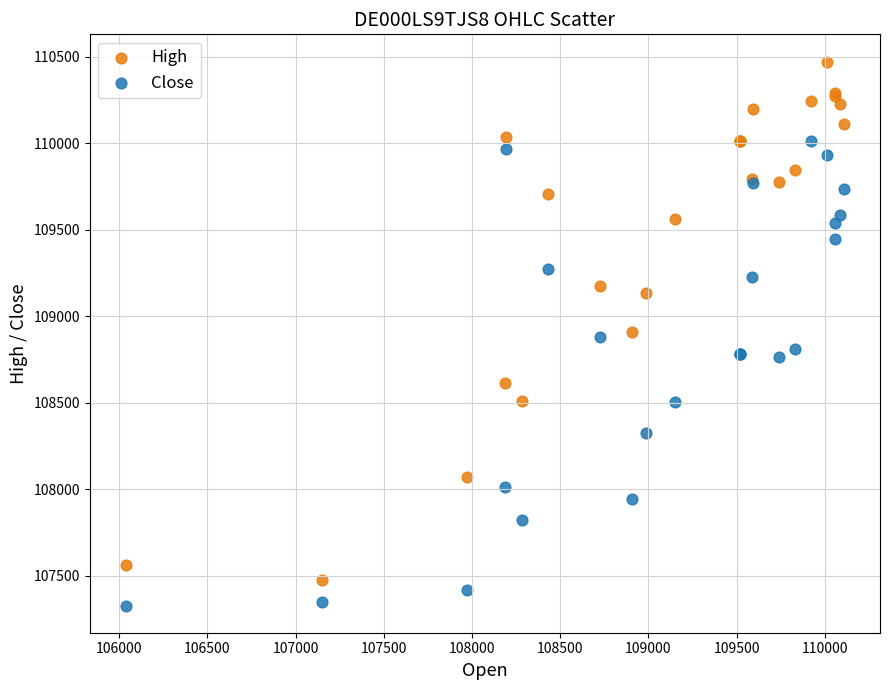

In the Close series, what Y value is closest to 108669?

108766